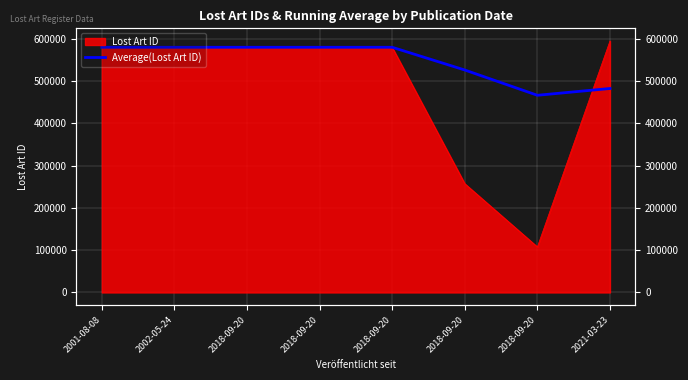

What is the average value?

546299.4